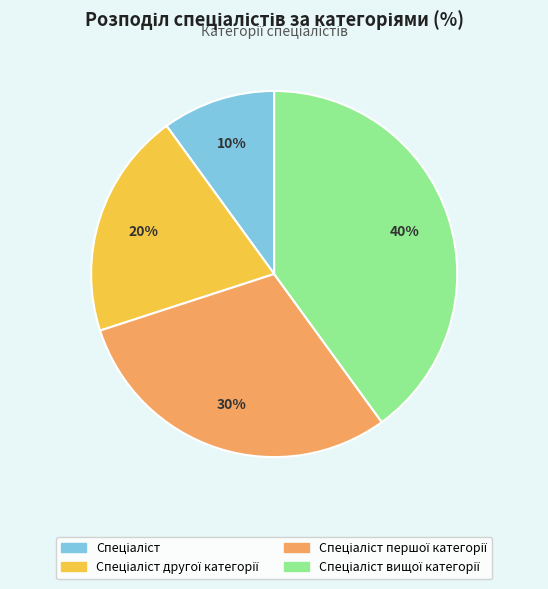

To the nearest percent, what is the difference between the largest and smallest slice percentages?

30%